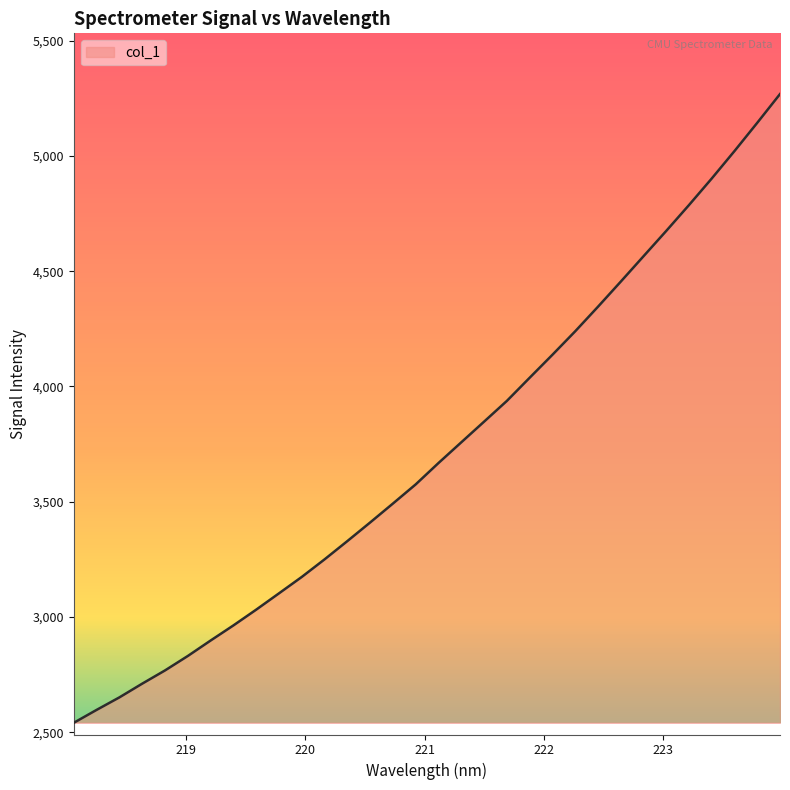

What is the maximum value shown in the chart?

5268.4